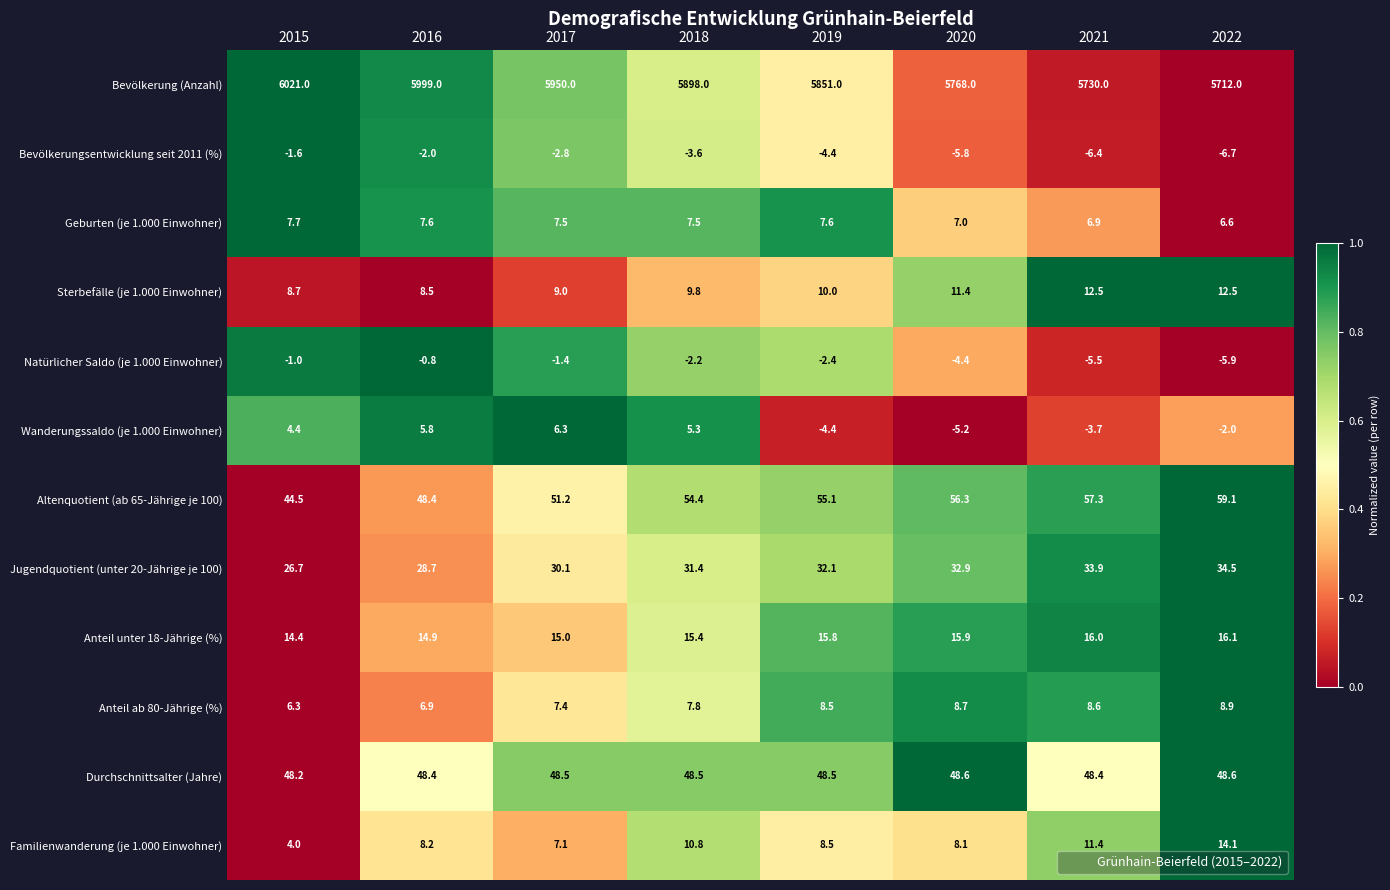

How many distinct data groups are displayed?

12